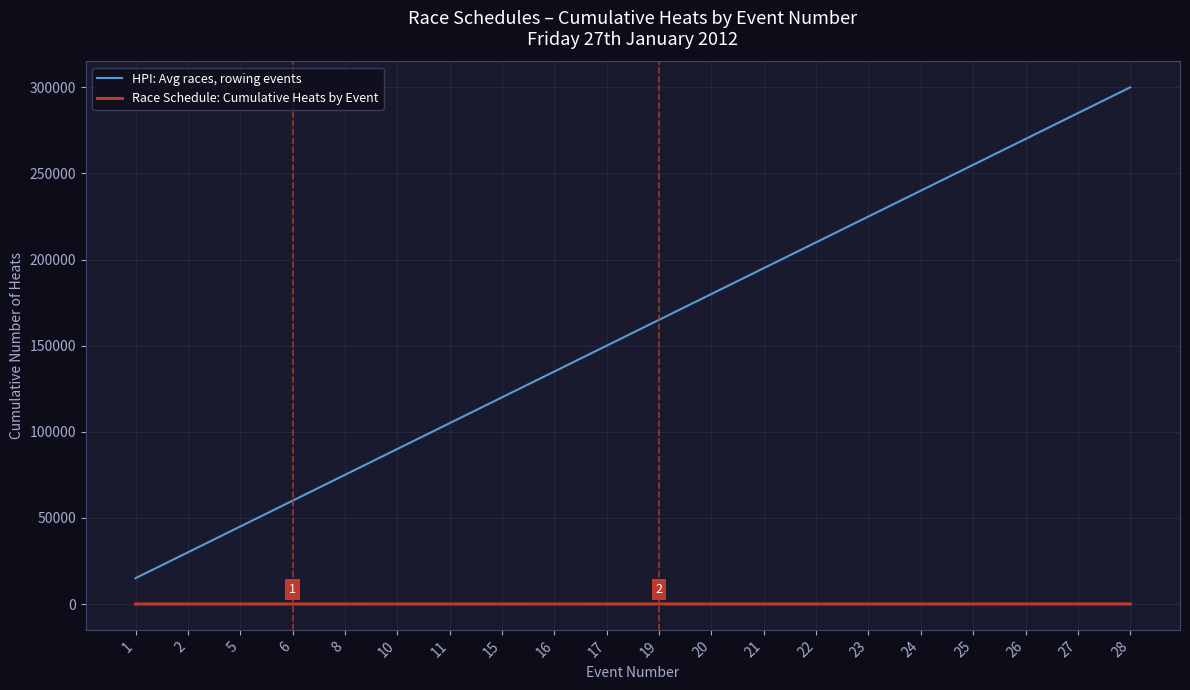

Which series changed the most between 15 and 25?

HPI: Avg races, rowing events